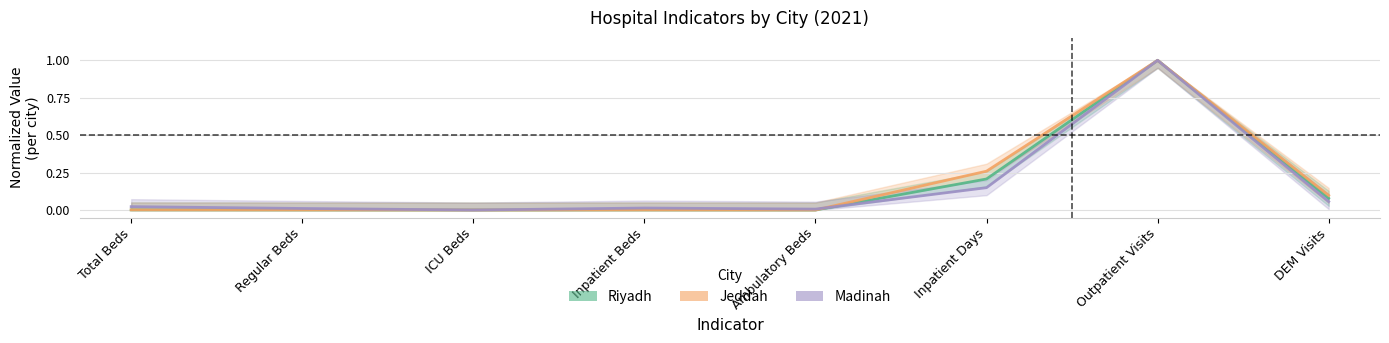

True or false: Jeddah has more than 2 interior local peaks.

False